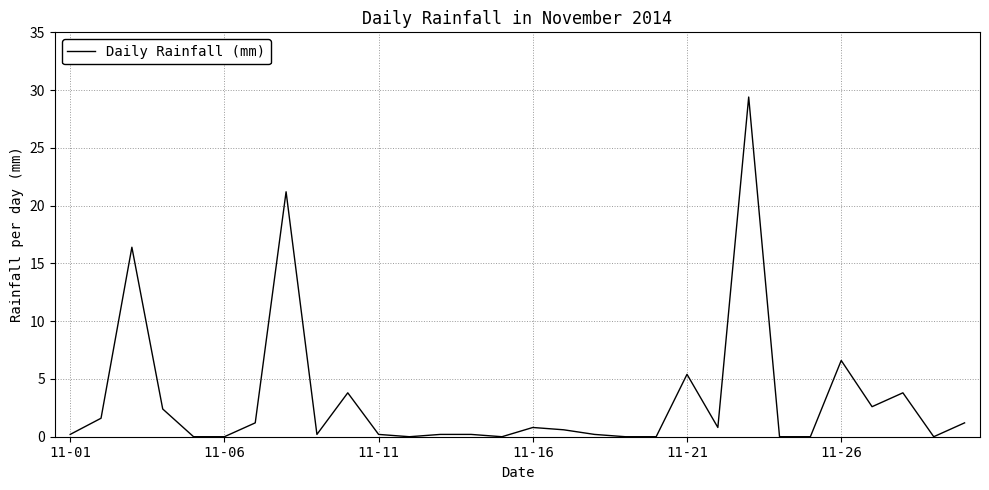

What is the difference between the maximum and minimum values?

29.4